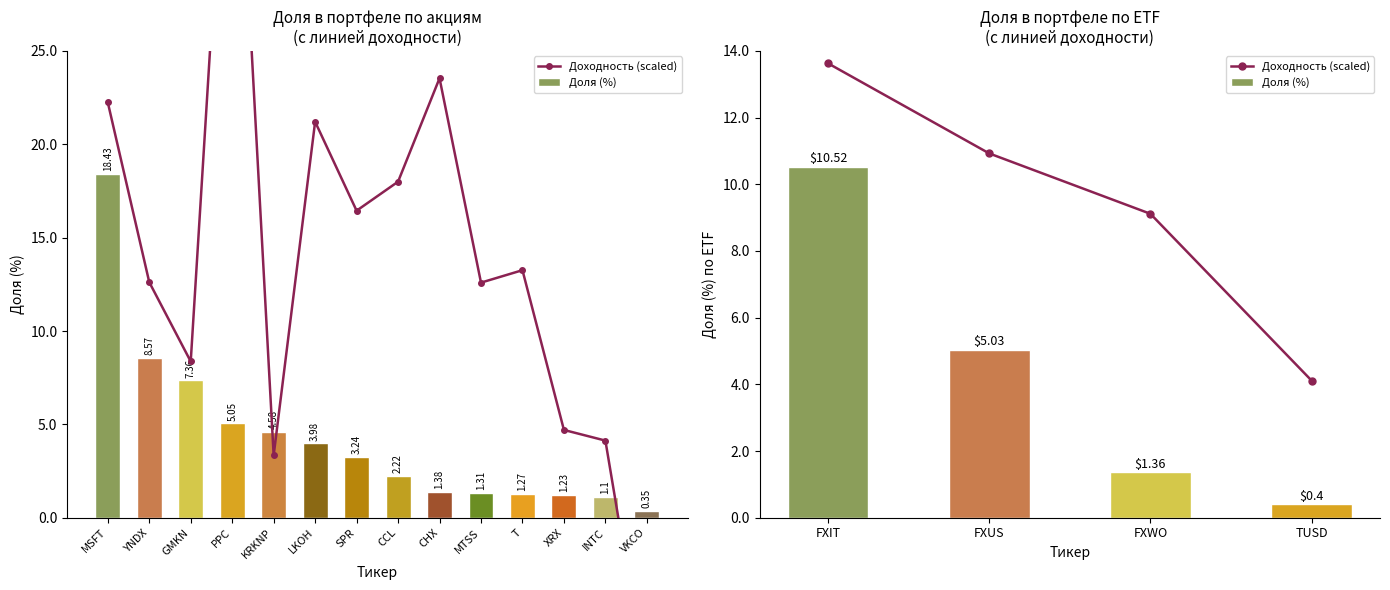

What is the maximum value for Доля (%)?

10.5